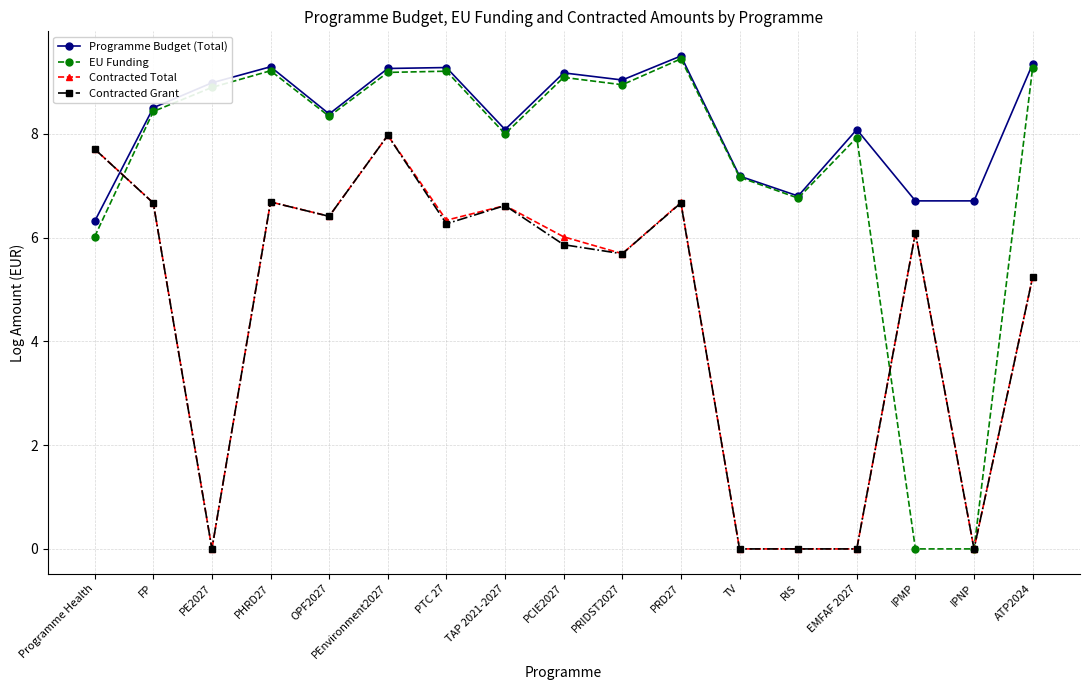

What position from the left is PRD27?

11